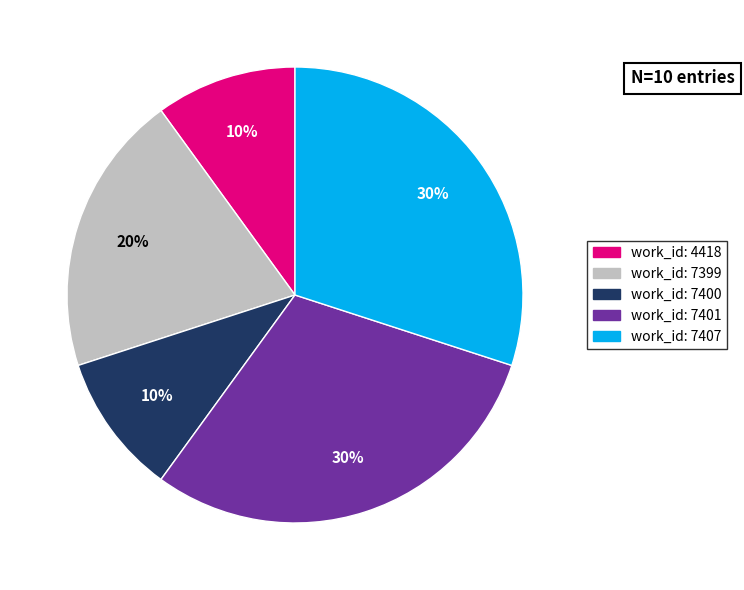

Is there a majority slice in this chart?

No